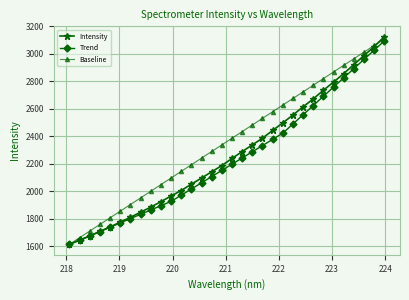

Which series has the largest total across all categories?

Baseline